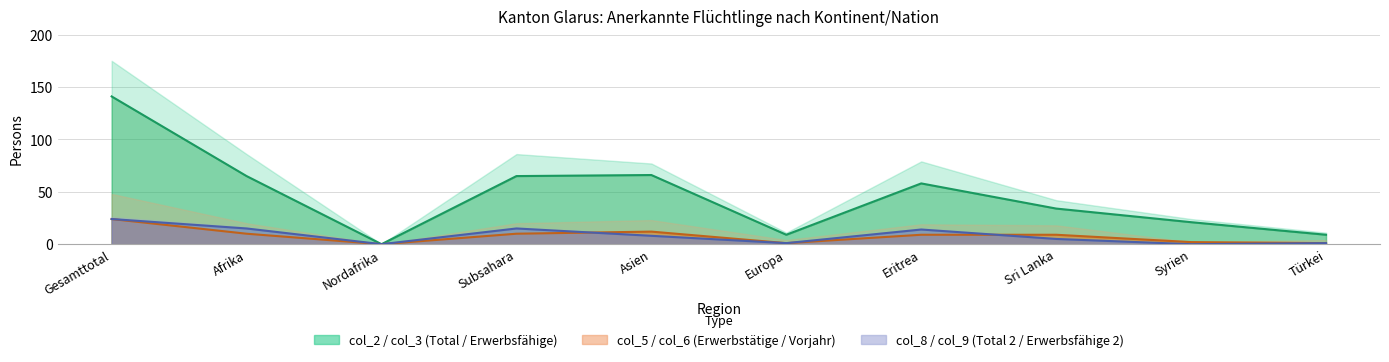

What is the difference between the maximum and minimum values in the col_8 (Total 2) series?

24